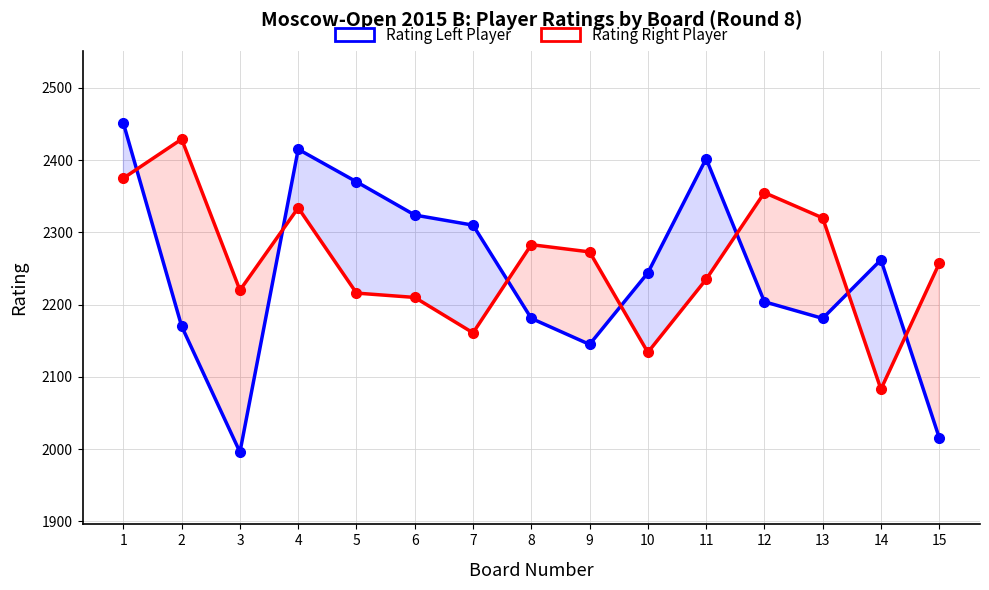

The value of Rating Left Player at 8 is 2181. True or false?

True